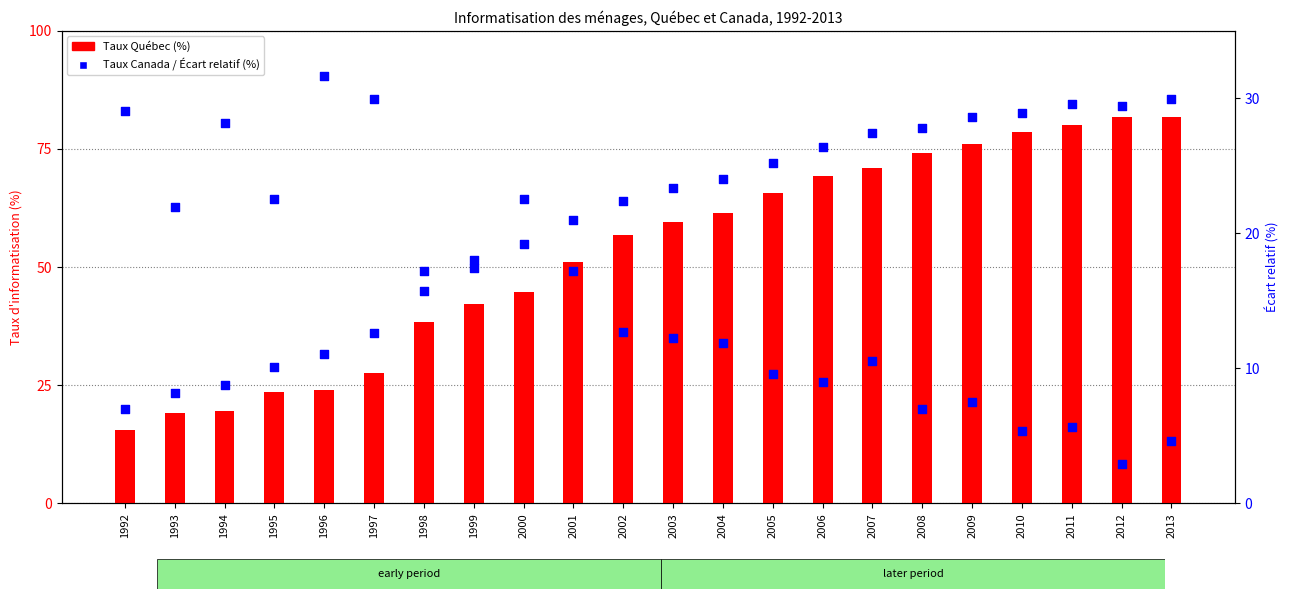

Which series has the widest spread of Y values?

Taux Québec (%)